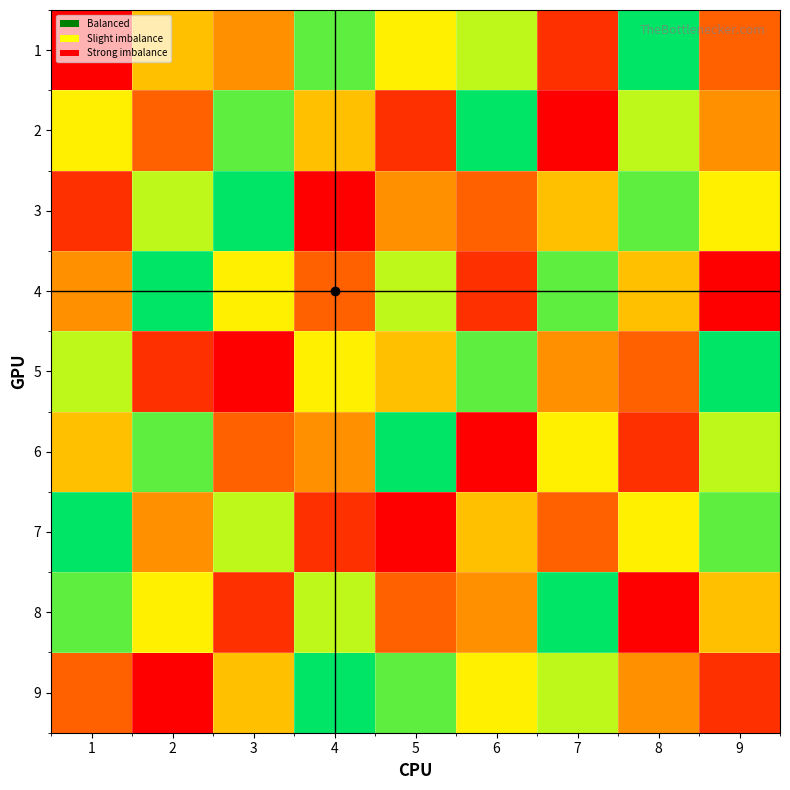

At which category does the chart reach its peak across all series?

8